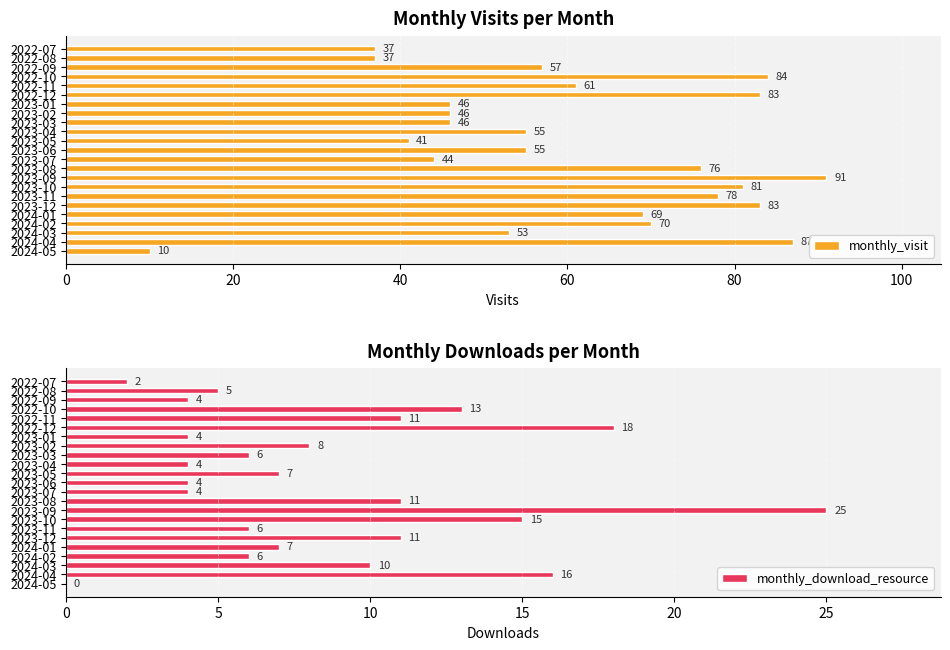

The value of monthly_visit at 2024-04 is 87. True or false?

True